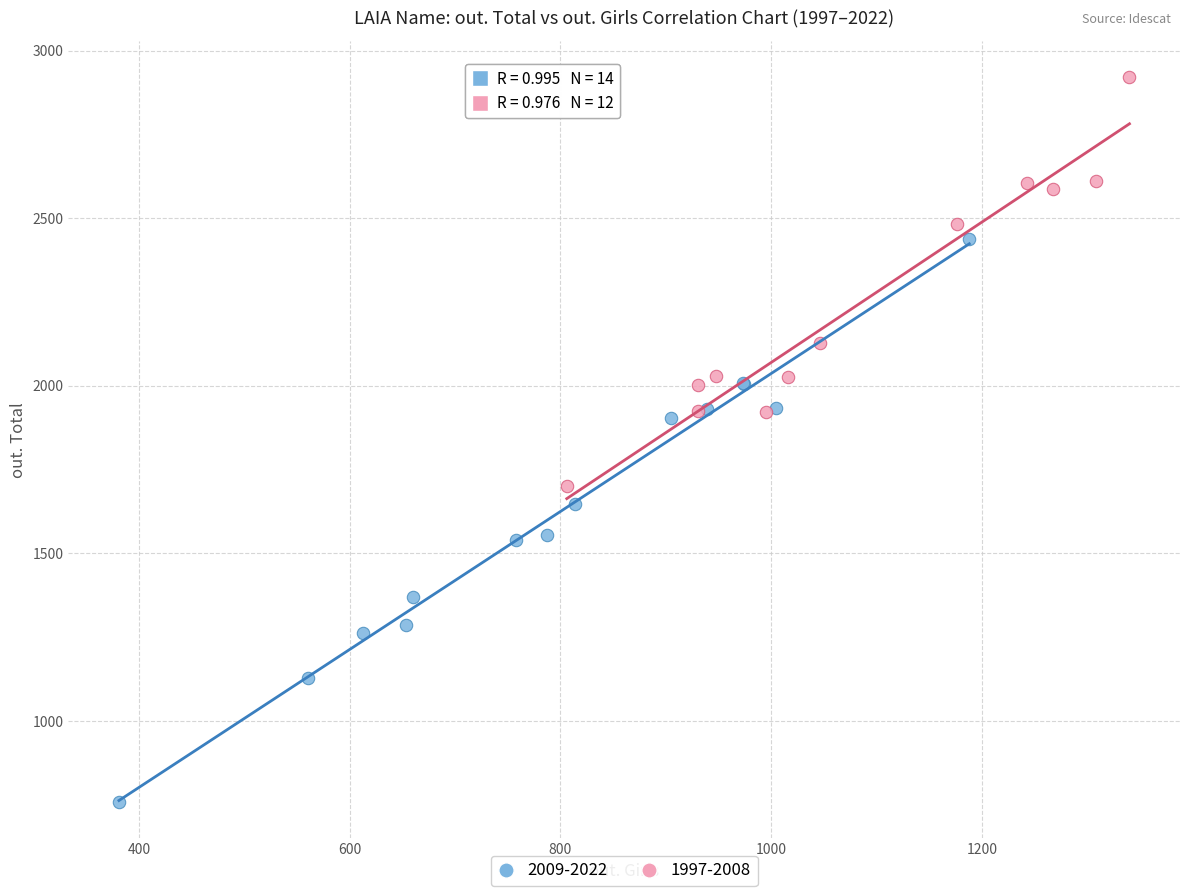

Which series reaches the maximum Y coordinate?

1997-2008